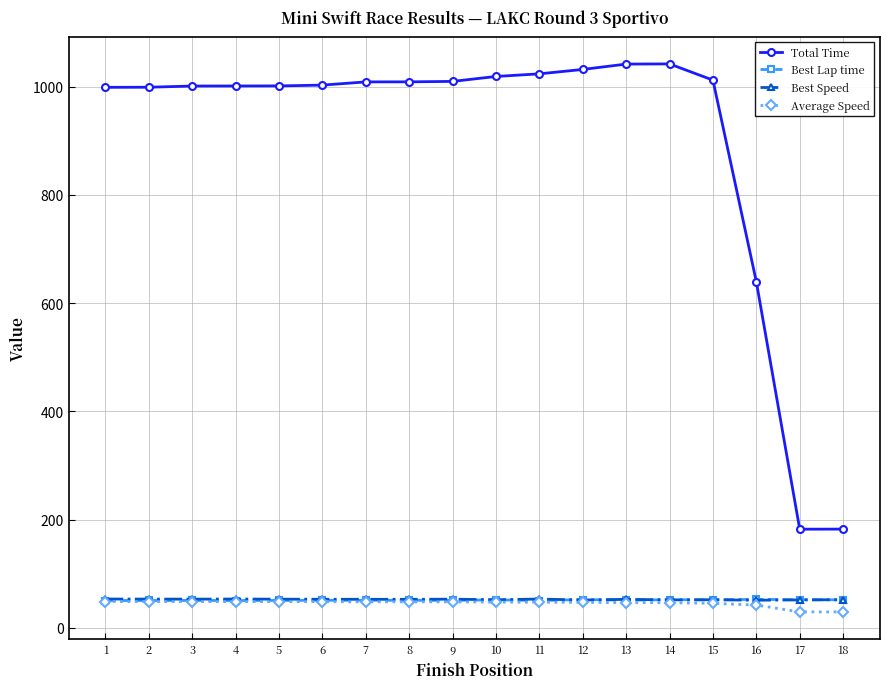

What is the minimum value for Best Lap time?

50.6